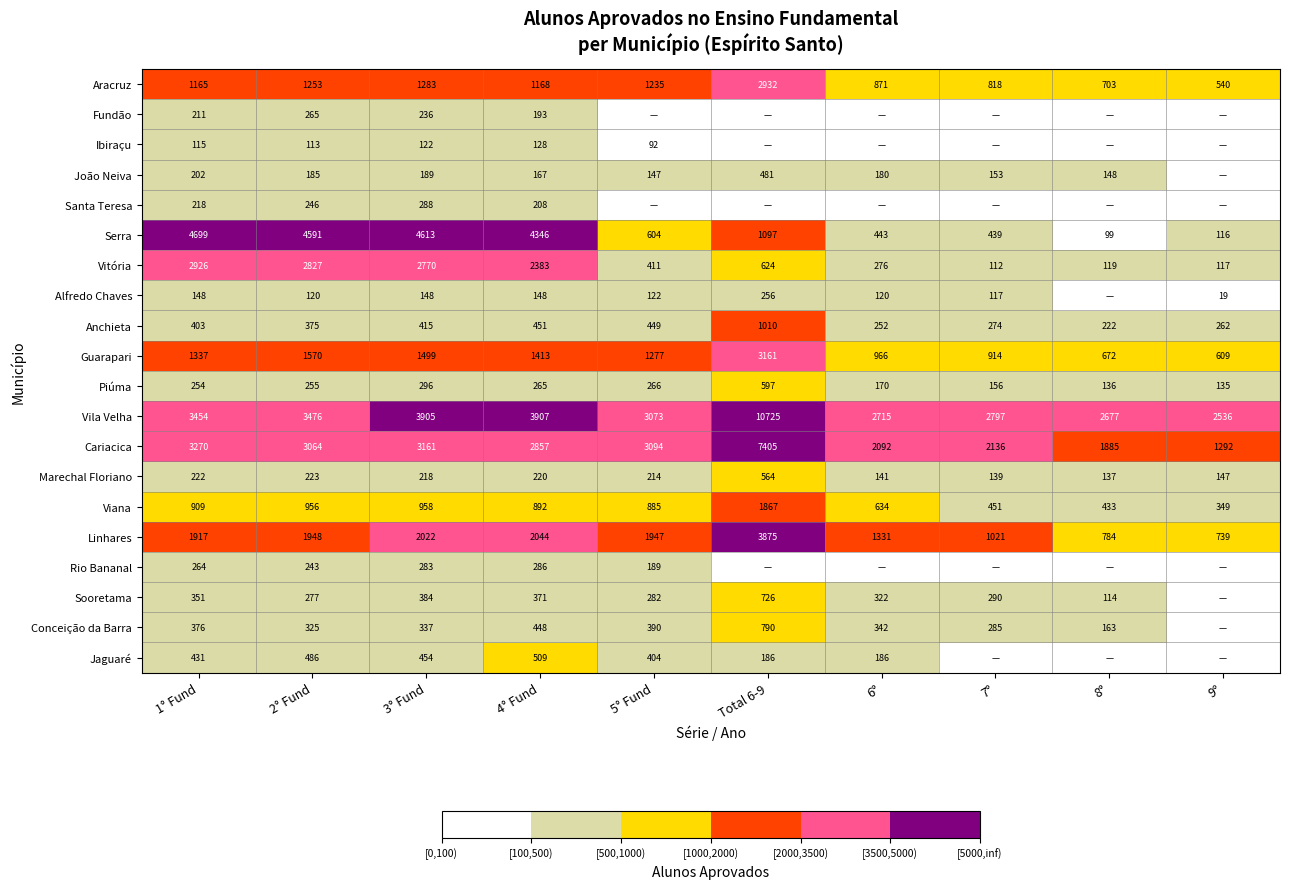

What is the maximum value for Linhares?

3875